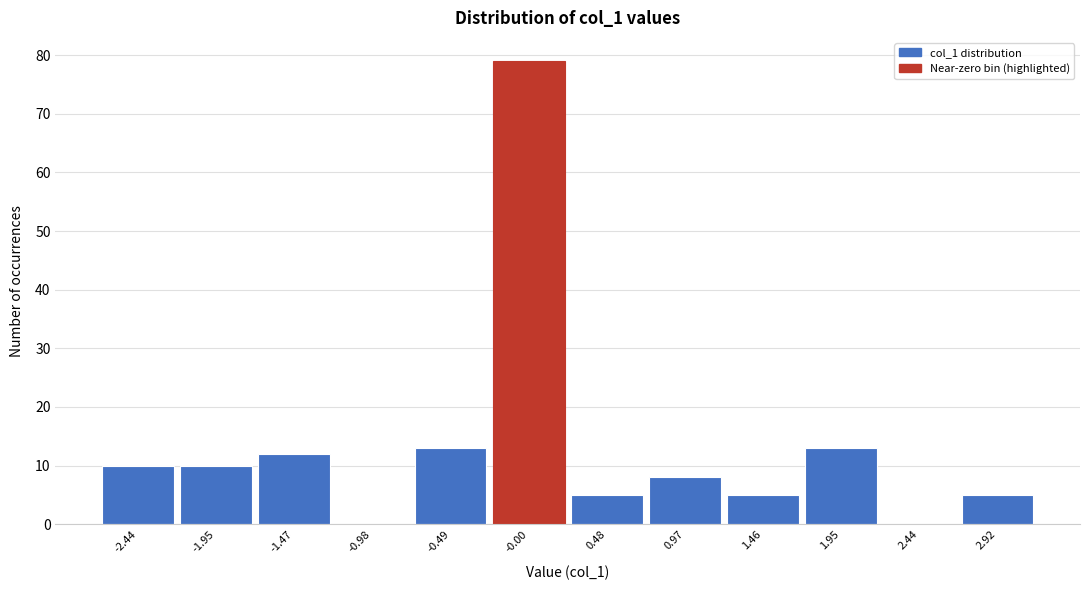

Over which range of the x-axis is the bar tallest?

-0.25 to 0.25